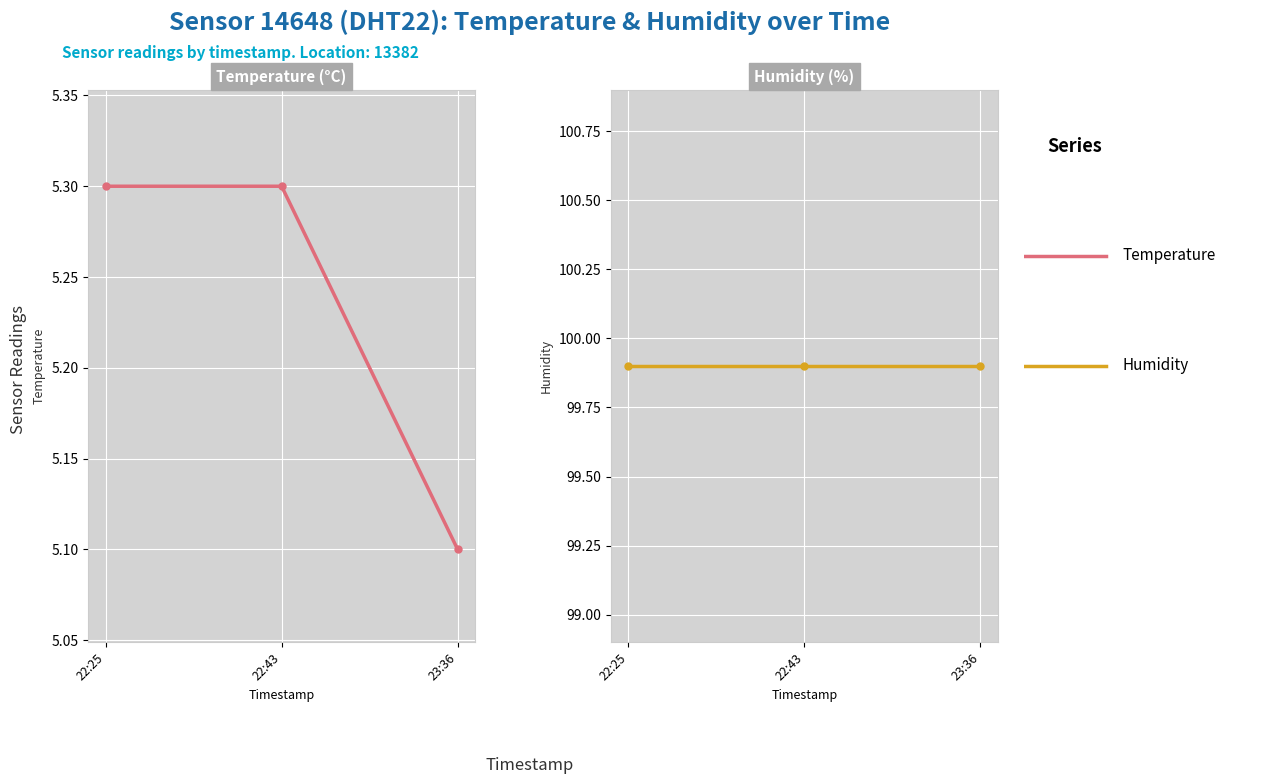

Reading right to left, list all the values displayed in this chart.

Temperature: 5.1	5.3	5.3
Humidity: 99.9	99.9	99.9